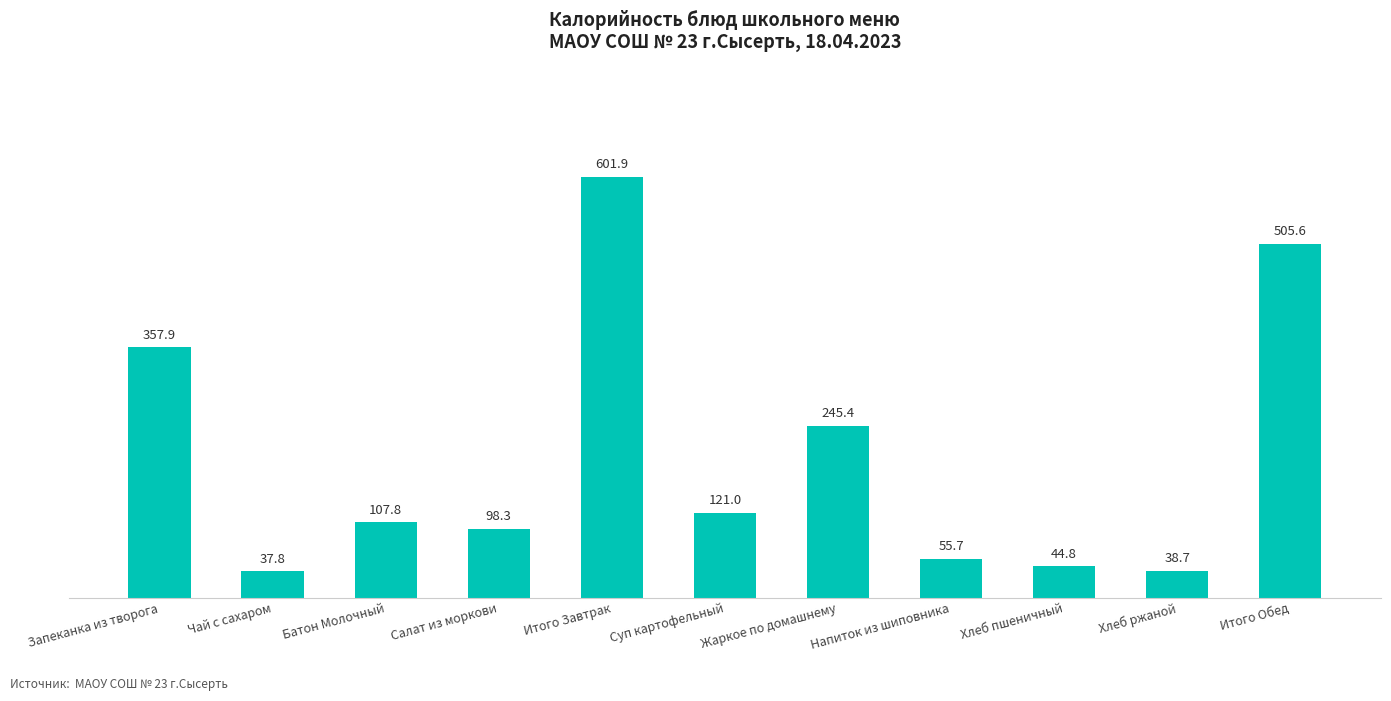

What is the difference between the values at Хлеб ржаной and Хлеб пшеничный?

6.1